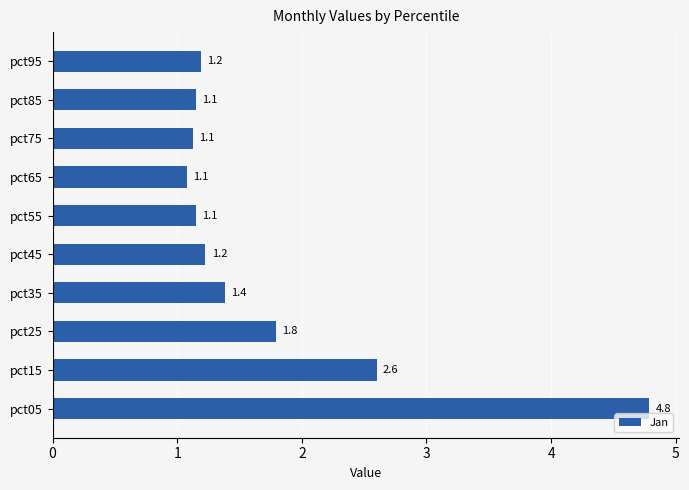

Is it true that the value at pct35 is 1.4?

True